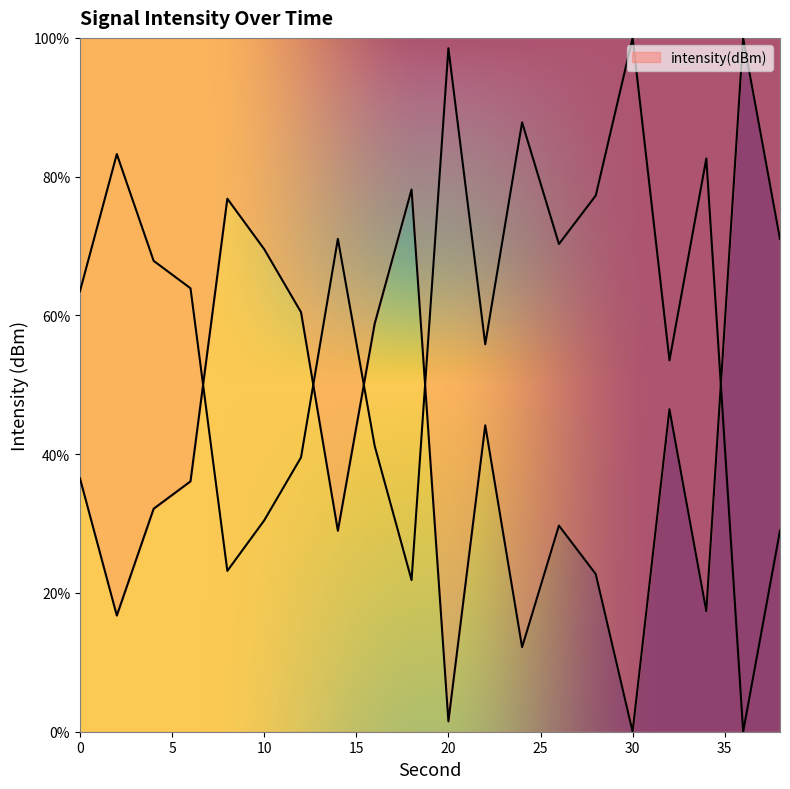

What is the sum of all values?

839.4